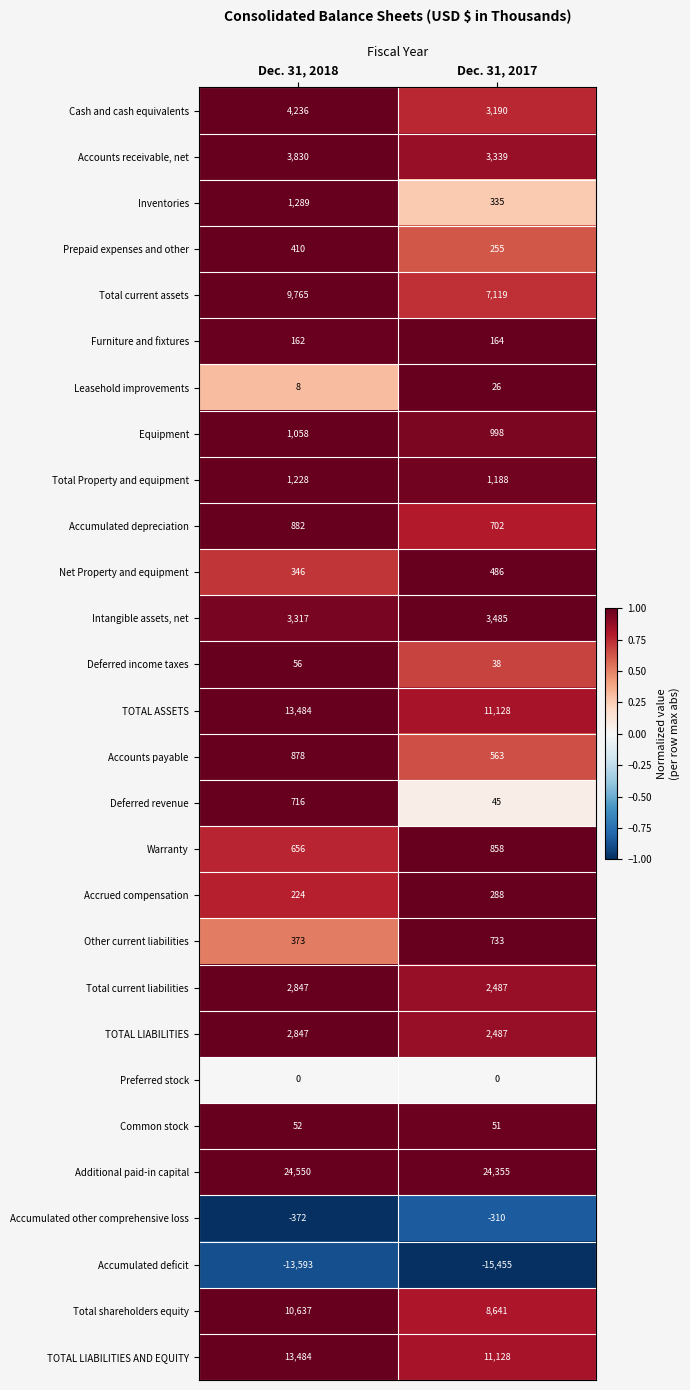

True or false: Leasehold improvements has a value of 26 at Dec. 31, 2017.

True